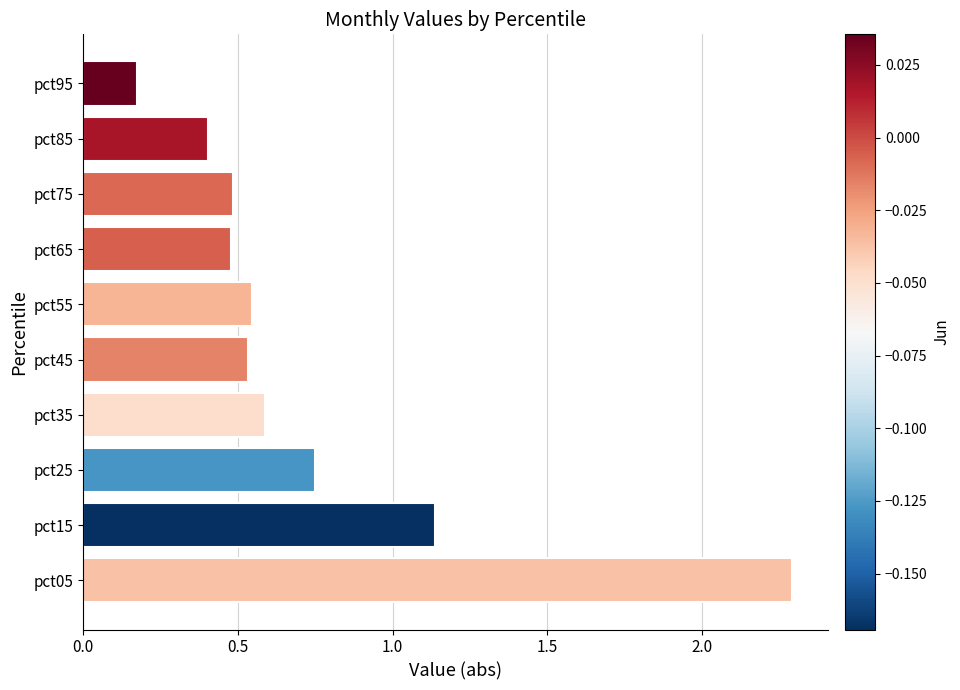

What is the ratio of the value at pct75 to the value at pct15?

0.4